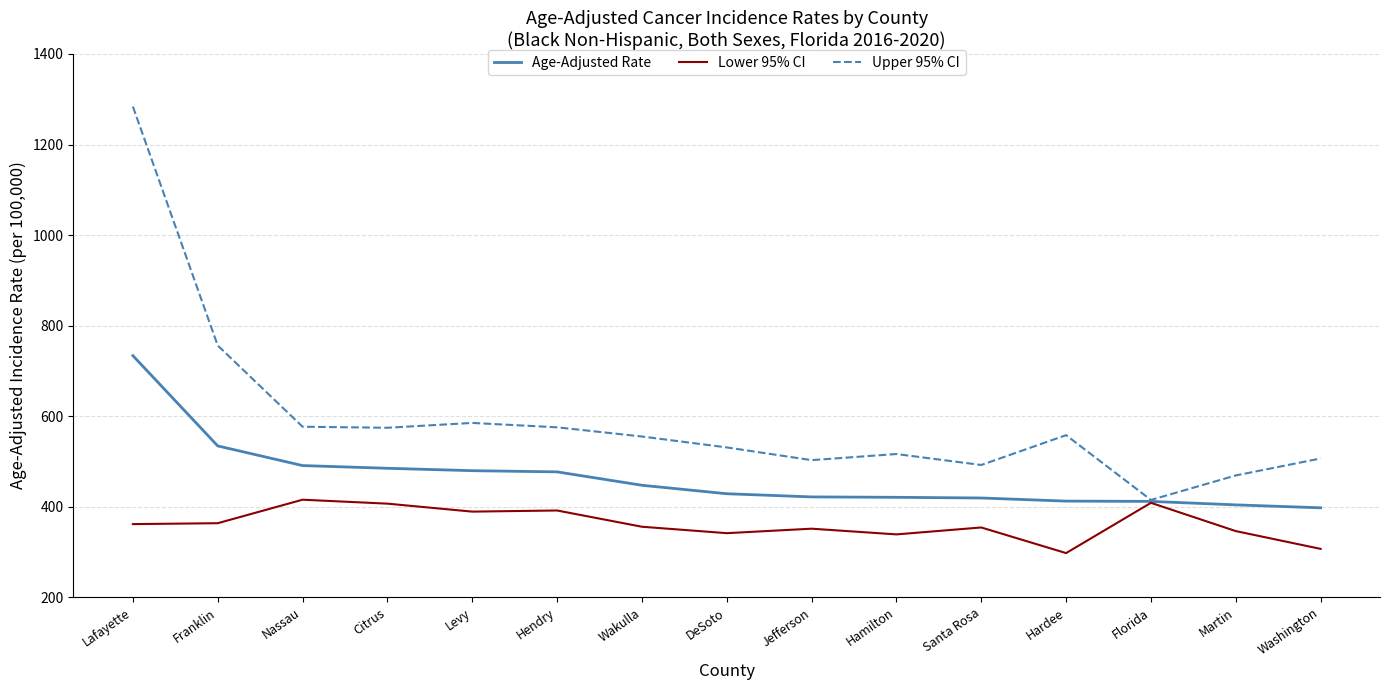

Is the value of Upper 95% CI at Franklin greater than the value of Age-Adjusted Rate at Levy?

Yes